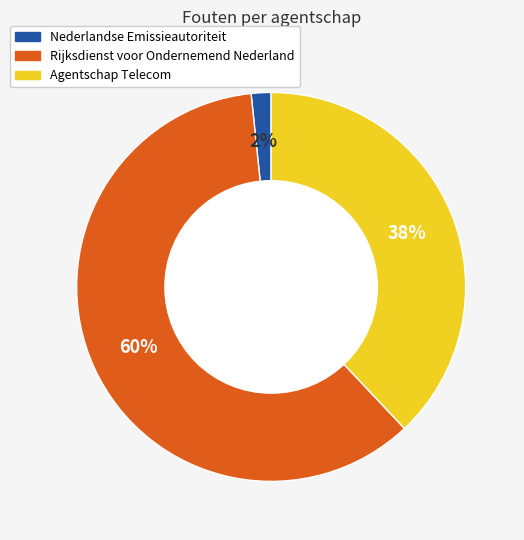

What is the largest slice in the pie chart?

Rijksdienst voor Ondernemend Nederland